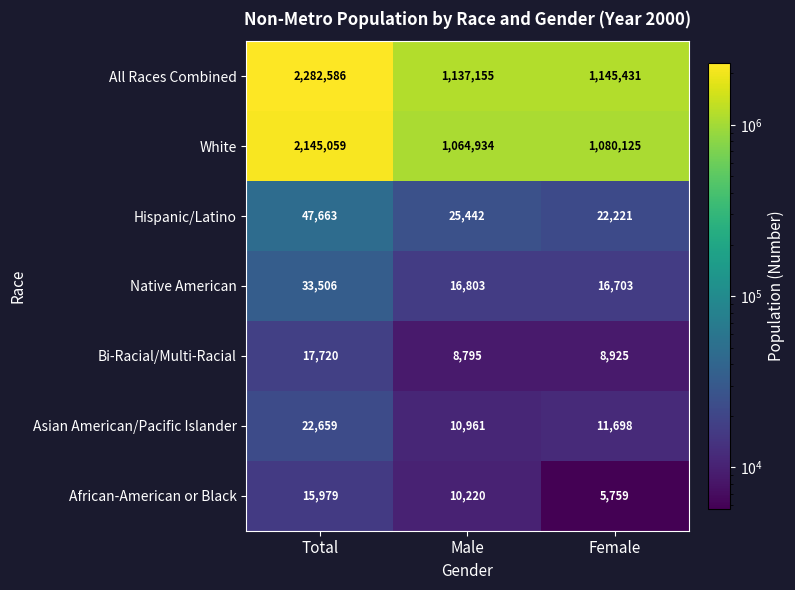

Count the African-American or Black values in the range 5759 to 15979.

3